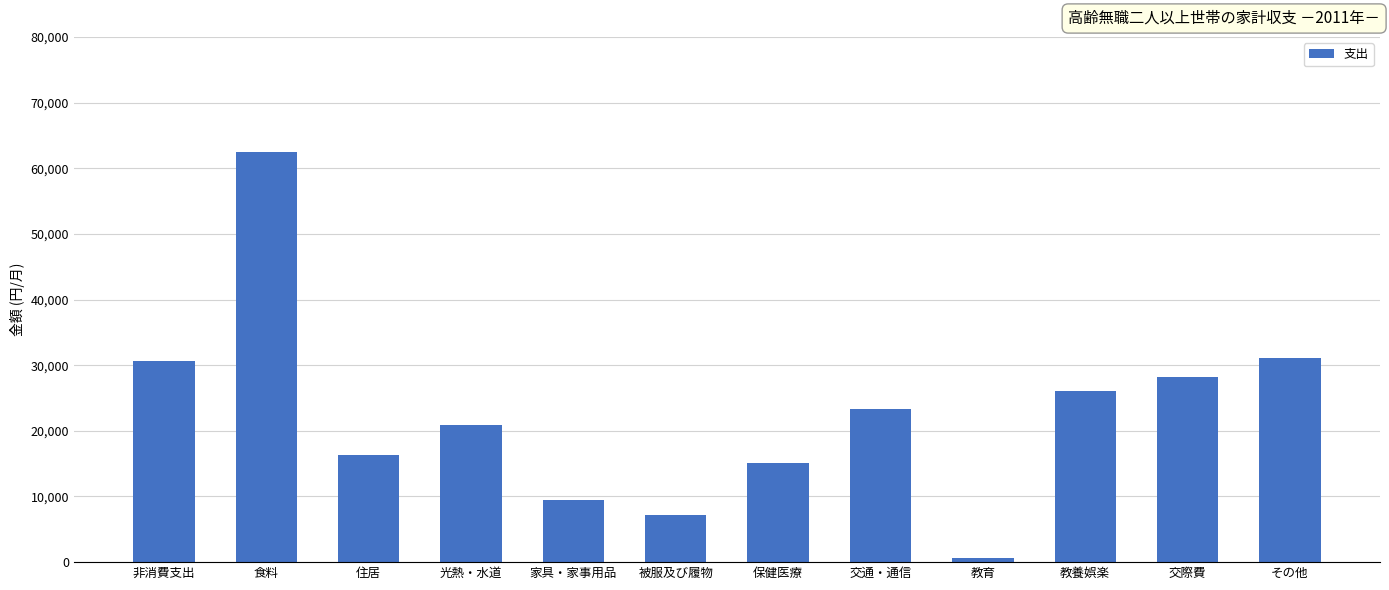

Does the chart contain stacked bars?

No